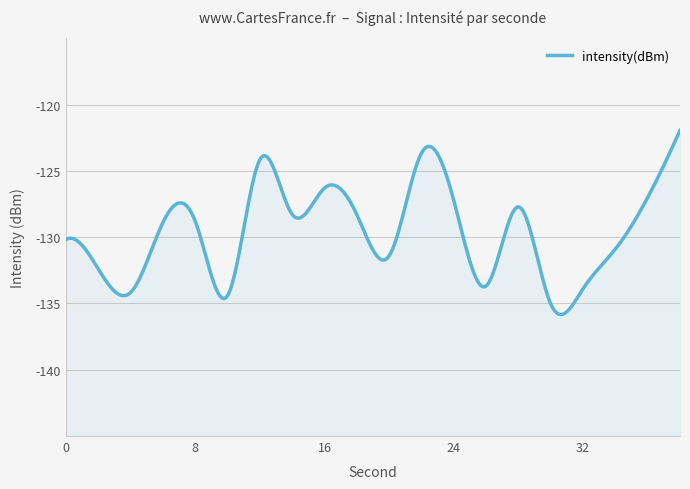

How many lines are shown in the chart?

1